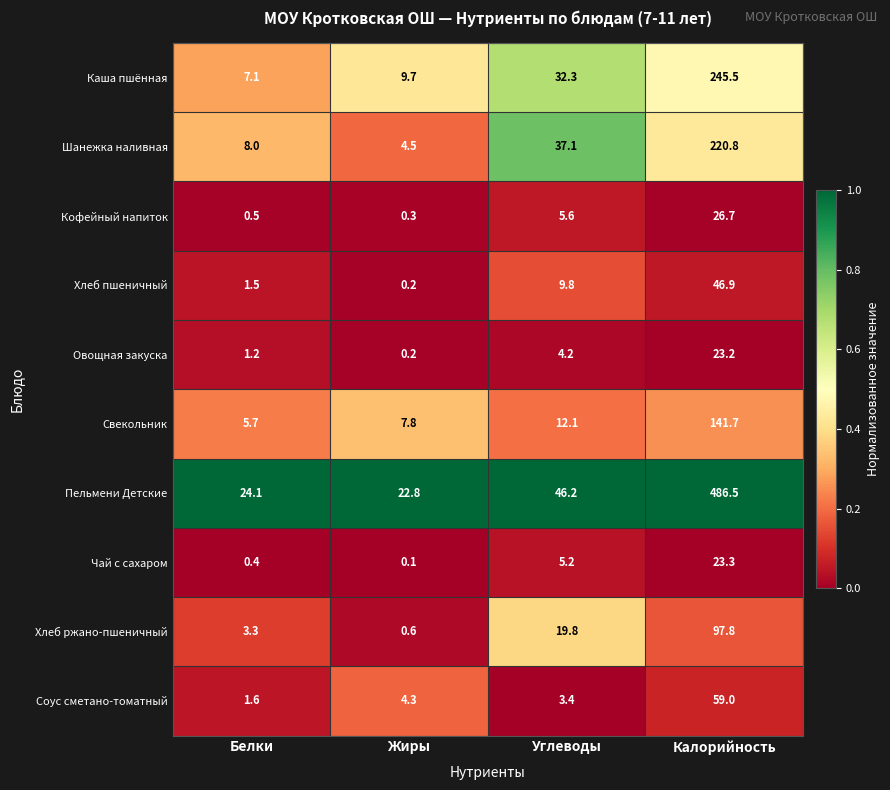

Which series changed the most between Жиры and Углеводы?

Шанежка наливная